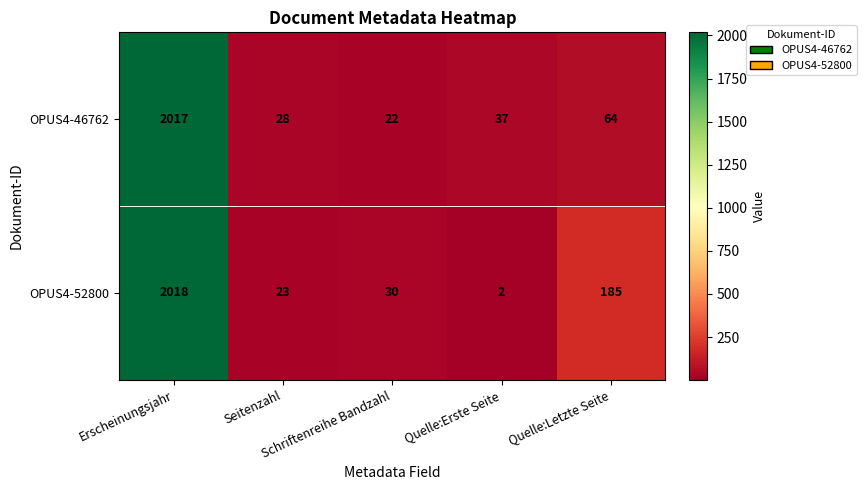

Which series changed the most between Erscheinungsjahr and Schriftenreihe Bandzahl?

OPUS4-46762